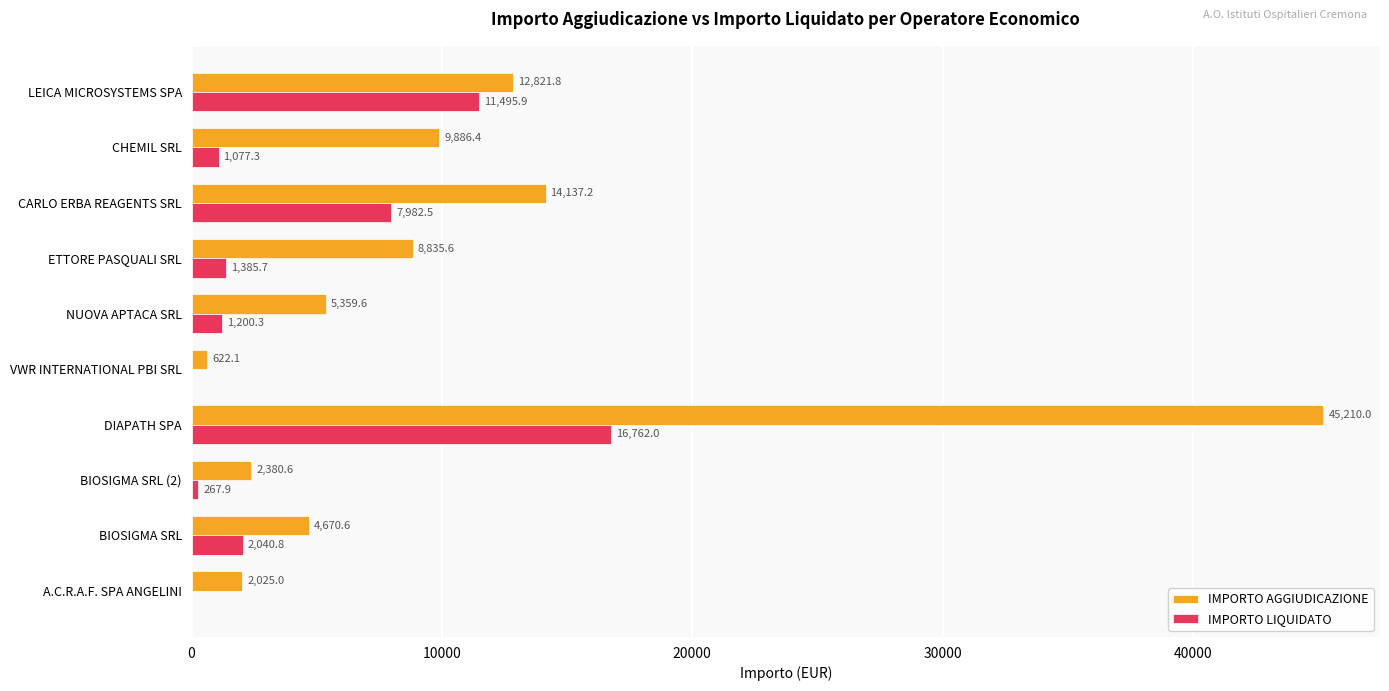

Which series changed the most between VWR INTERNATIONAL PBI SRL and CHEMIL SRL?

IMPORTO AGGIUDICAZIONE